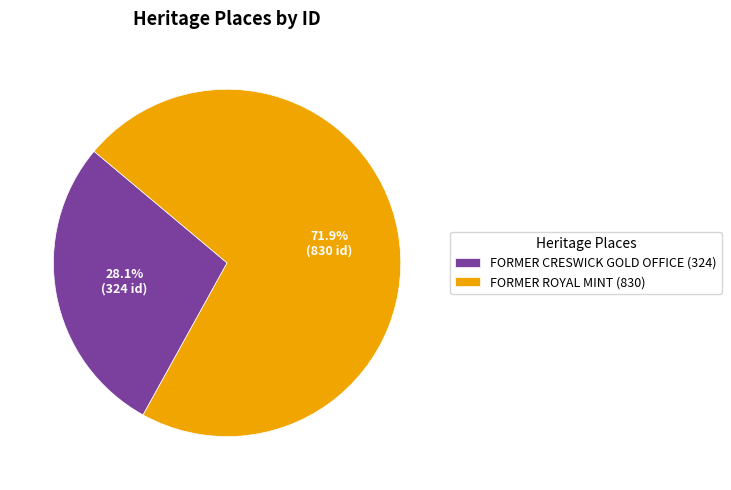

The FORMER CRESWICK GOLD OFFICE slice represents 28% of the pie. True or false?

True